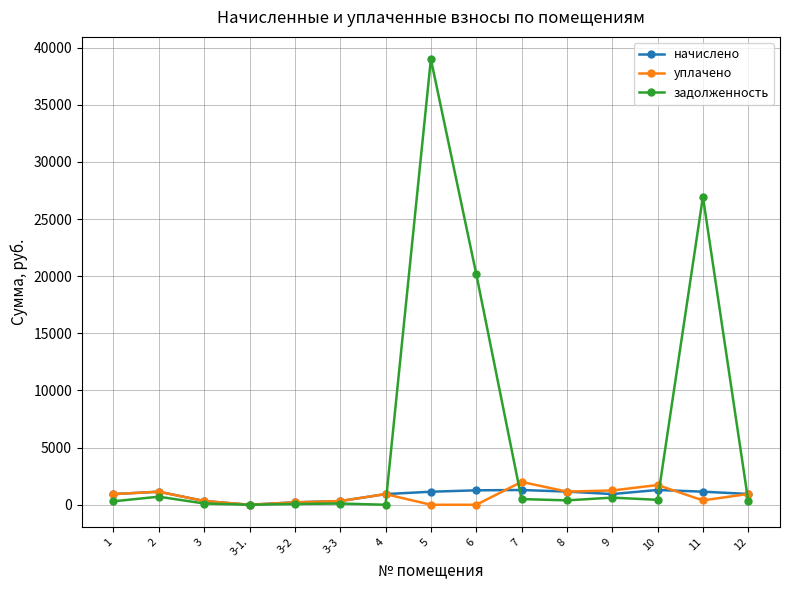

True or false: уплачено has more than 2 points higher than both neighbors.

True